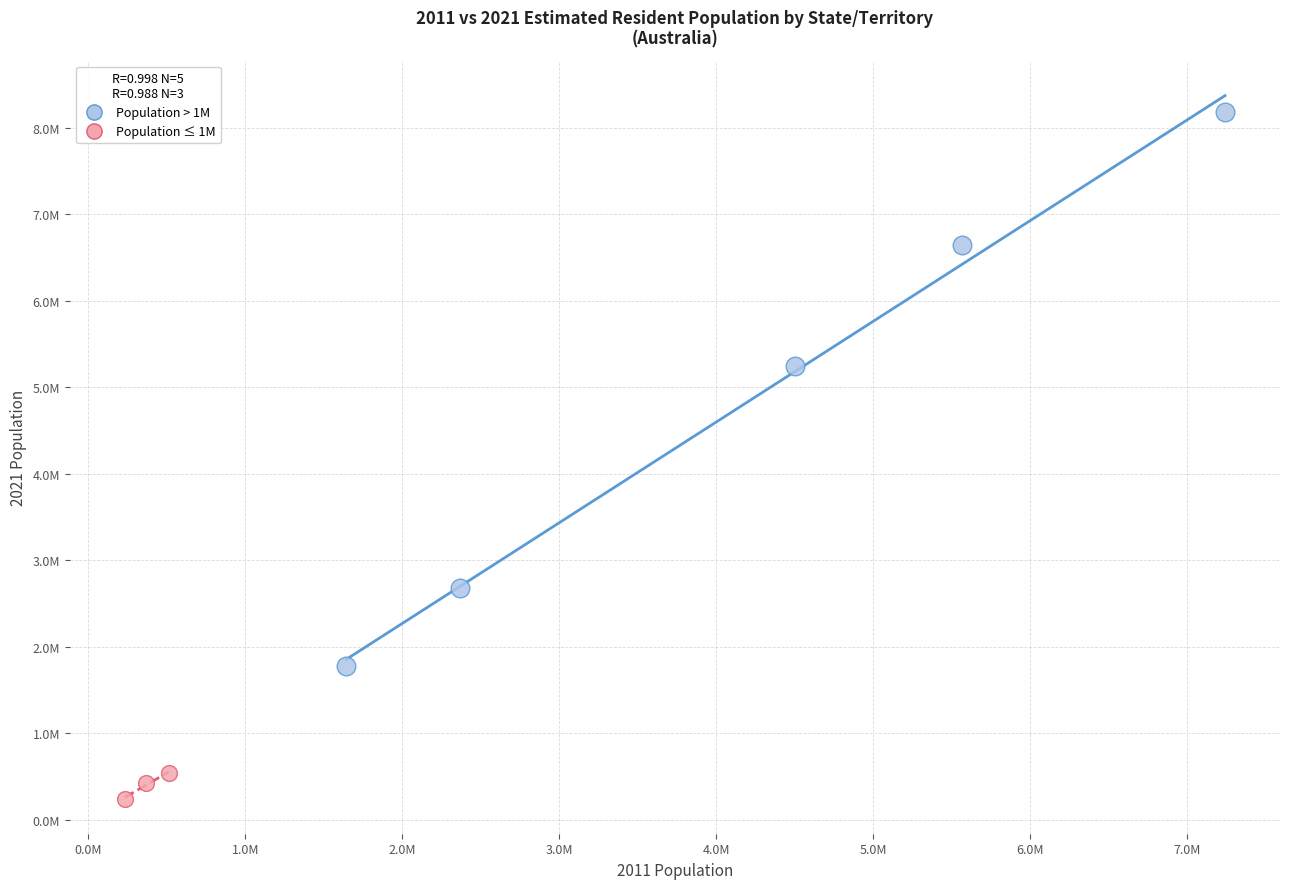

Which series contains the lowest Y value?

Population ≤ 1M